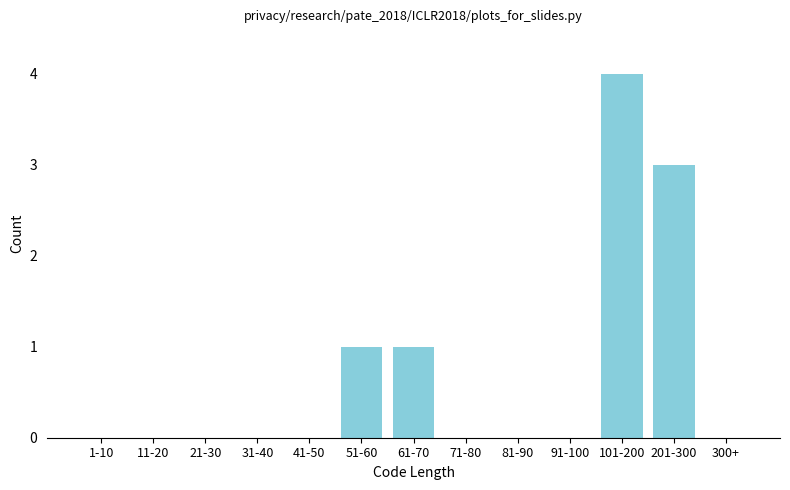

Reading left to right, what are all the values shown in this chart?

1-10=0	11-20=0	21-30=0	31-40=0	41-50=0	51-60=1	61-70=1	71-80=0	81-90=0	91-100=0	101-200=4	201-300=3	300+=0